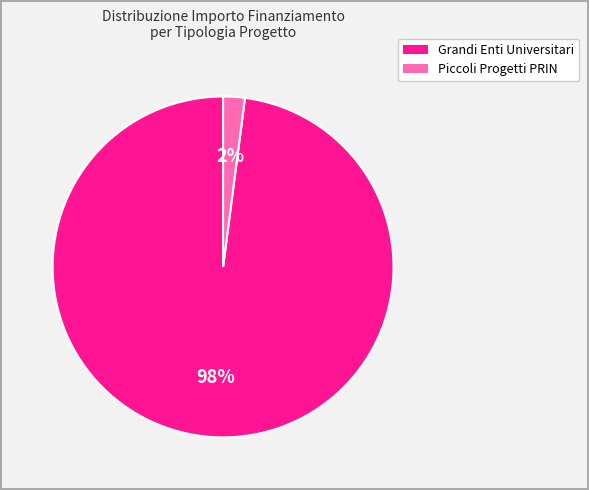

To the nearest percent, what is the difference between the largest and smallest slice percentages?

96%